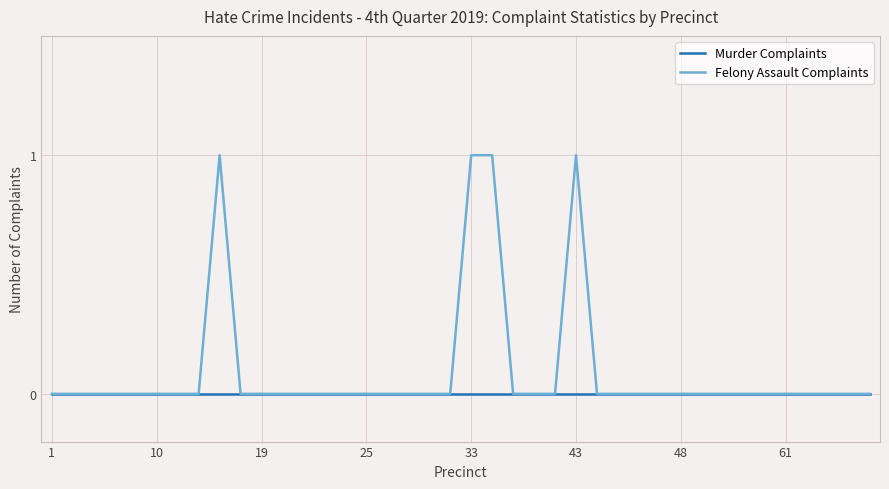

Rank the series by their maximum value, from lowest to highest.

Murder Complaints, Felony Assault Complaints